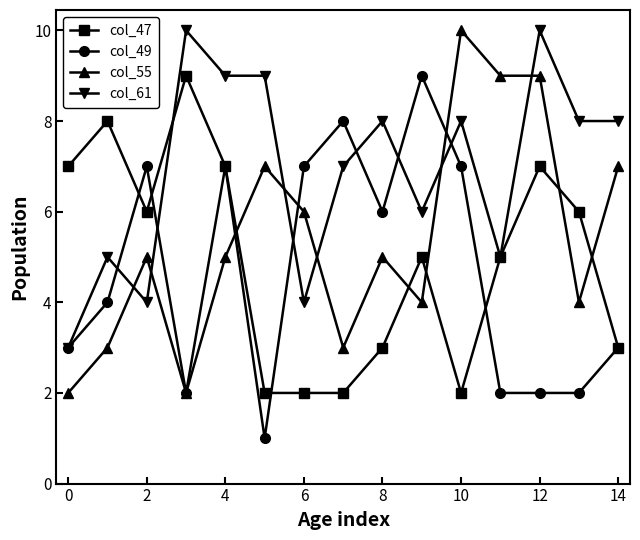

True or false: col_61 has more than 2 points higher than both neighbors.

True